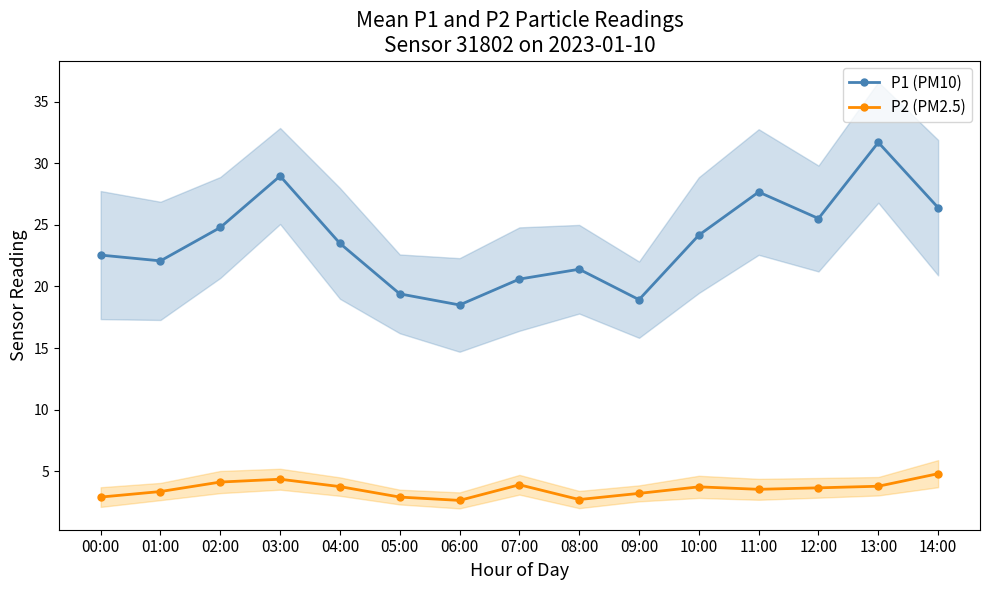

Reading left to right, what are all the values shown in this chart?

P1 (PM10): 22.6	22.1	24.8	29.0	23.5	19.4	18.5	20.6	21.4	18.9	24.2	27.7	25.5	31.7	26.4
P2 (PM2.5): 2.9	3.4	4.1	4.3	3.8	2.9	2.6	3.9	2.7	3.2	3.7	3.5	3.6	3.8	4.8